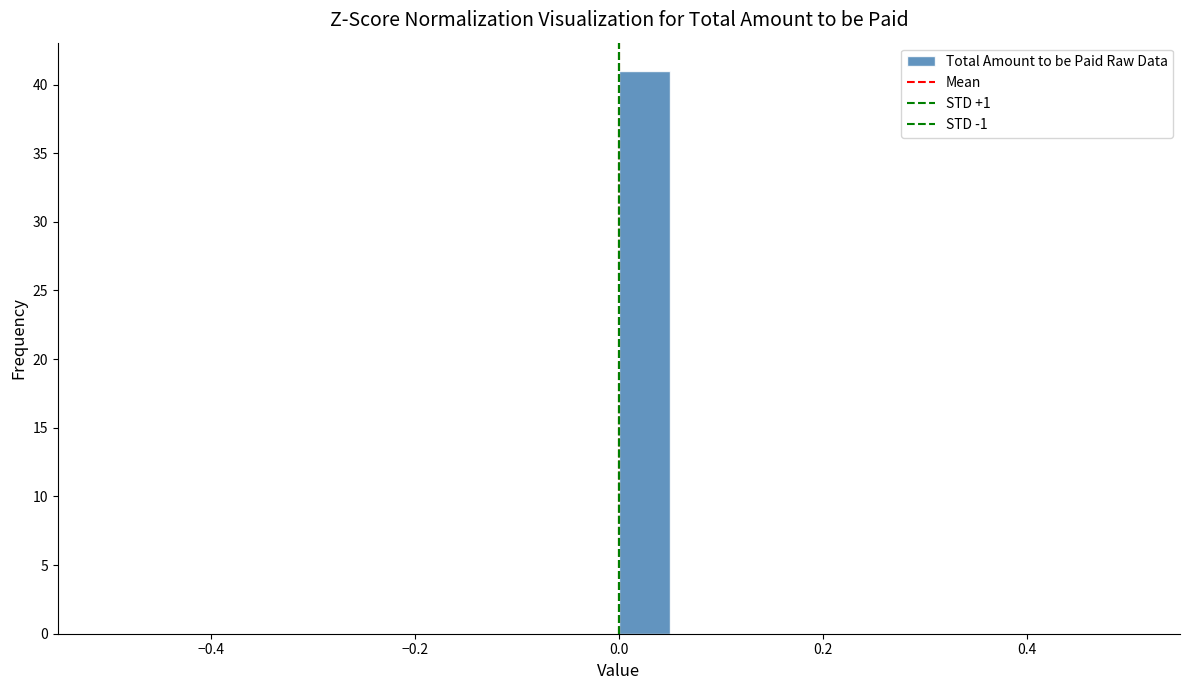

Read against the x-axis, roughly where is the centre of the tallest bar?

0.02